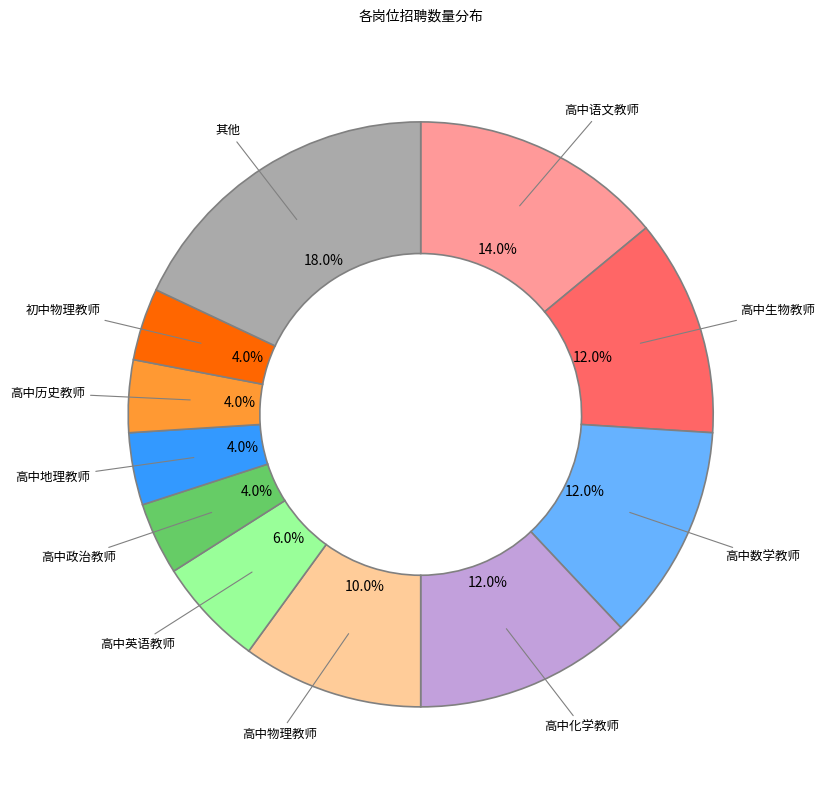

Which category has the biggest portion of the pie?

其他